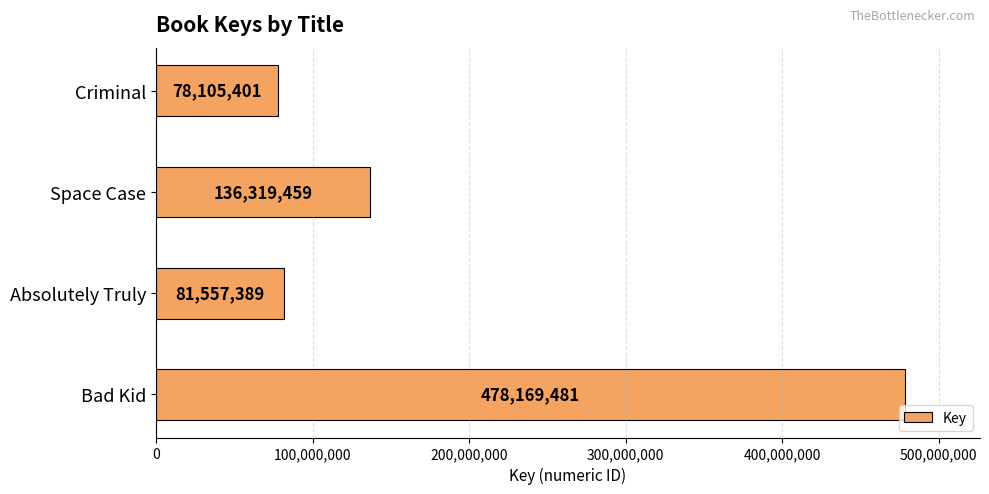

What is the difference between the values at Absolutely Truly and Criminal?

3451988